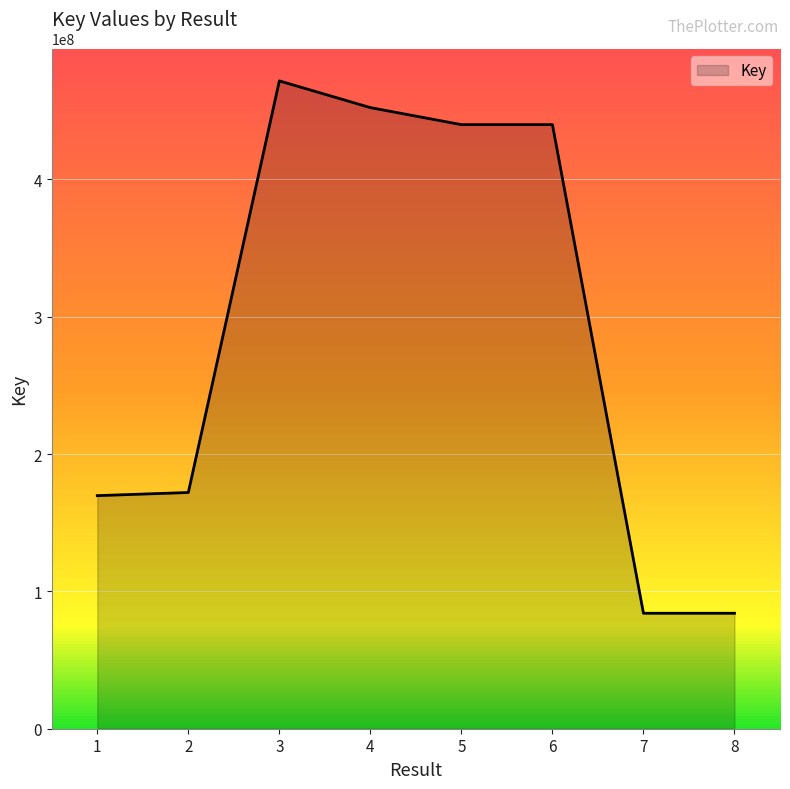

The value at 7 is 143564340. True or false?

False